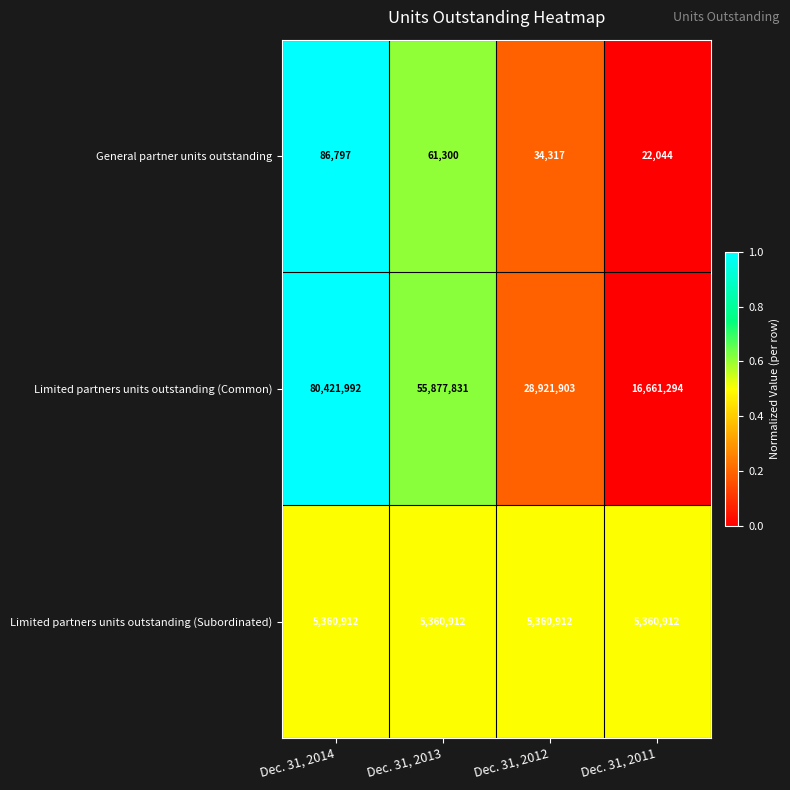

Is it true that Limited partners units outstanding (Subordinated) equals 3140711 at Dec. 31, 2011?

False